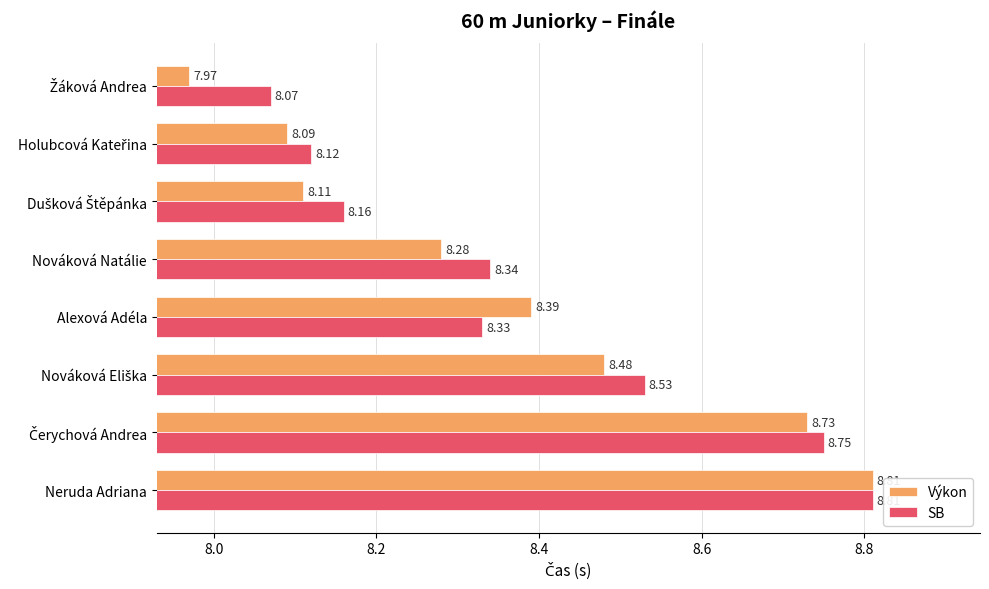

Which category has the highest value across all series?

Neruda Adriana